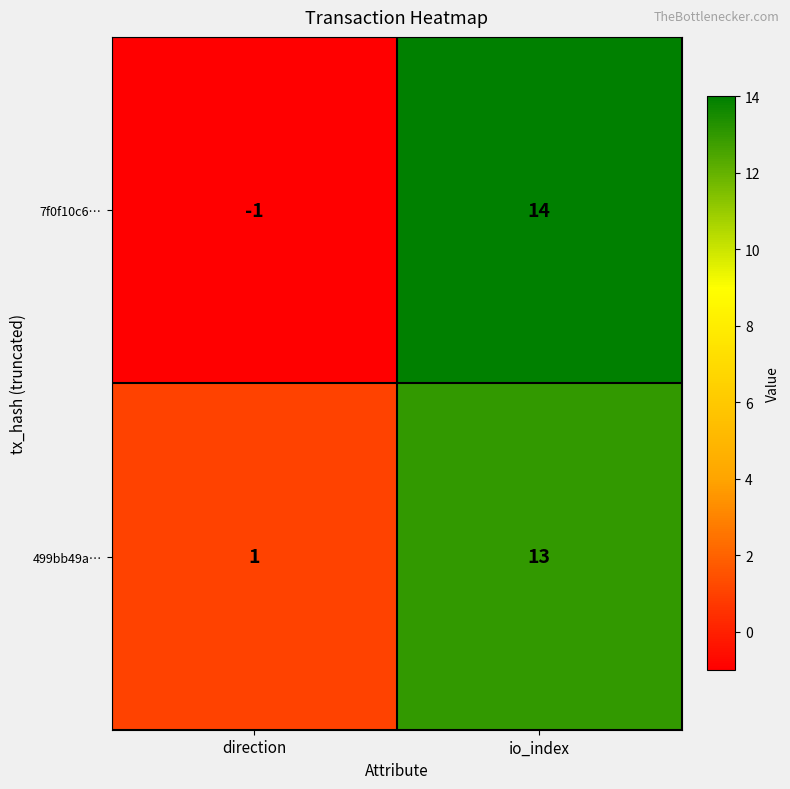

What is the sum of all 7f0f10c6… values?

13